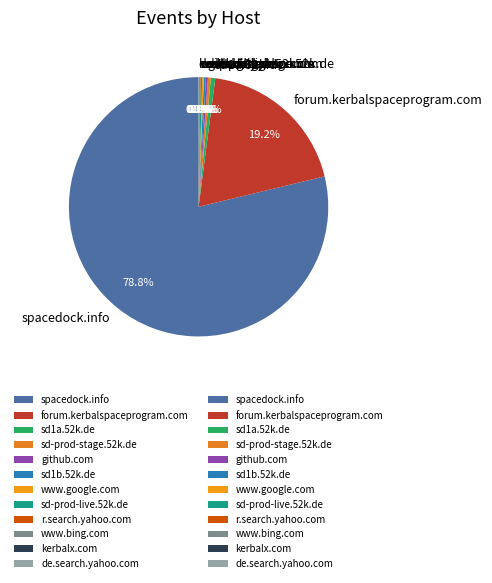

What is the largest slice in the pie chart?

spacedock.info